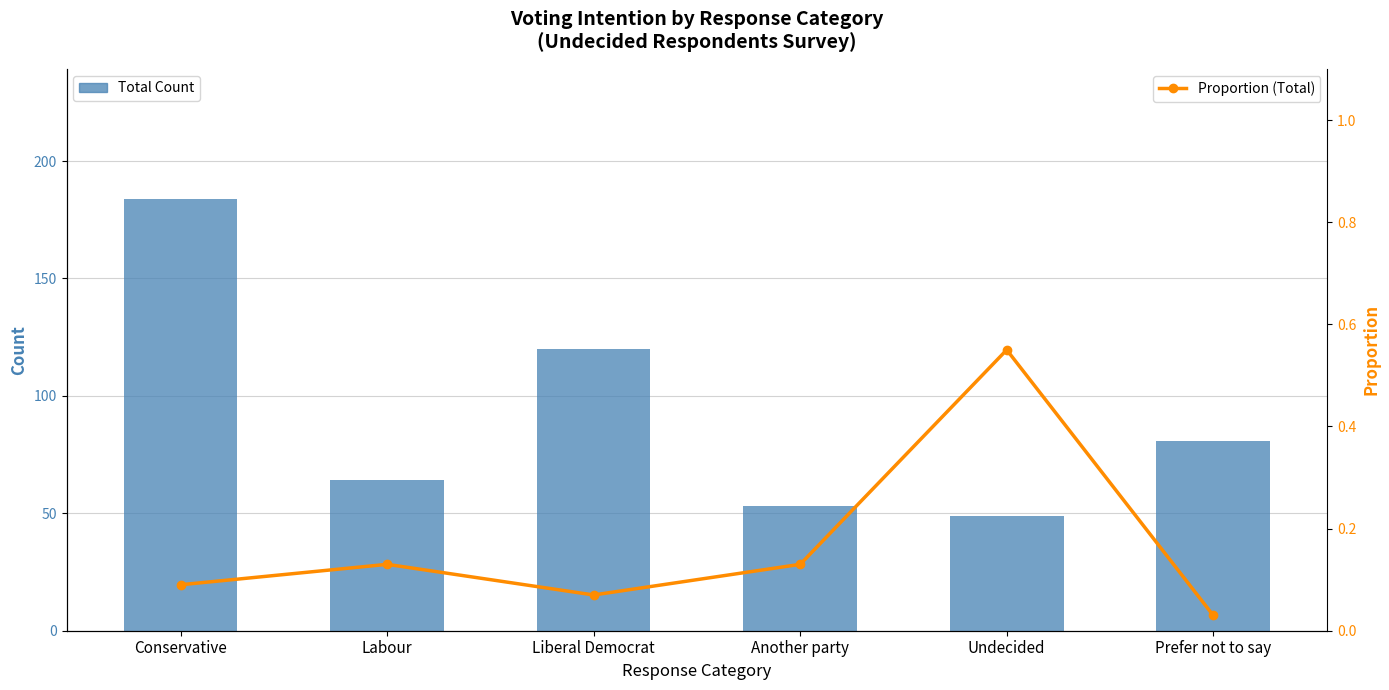

Reading left to right, transcribe all the data shown in this chart.

Total Count: Conservative=184.0	Labour=64.0	Liberal Democrat=120.0	Another party=53.0	Undecided=49.0	Prefer not to say=81.0
Proportion (Total): Conservative=0.1	Labour=0.1	Liberal Democrat=0.1	Another party=0.1	Undecided=0.6	Prefer not to say=0.0